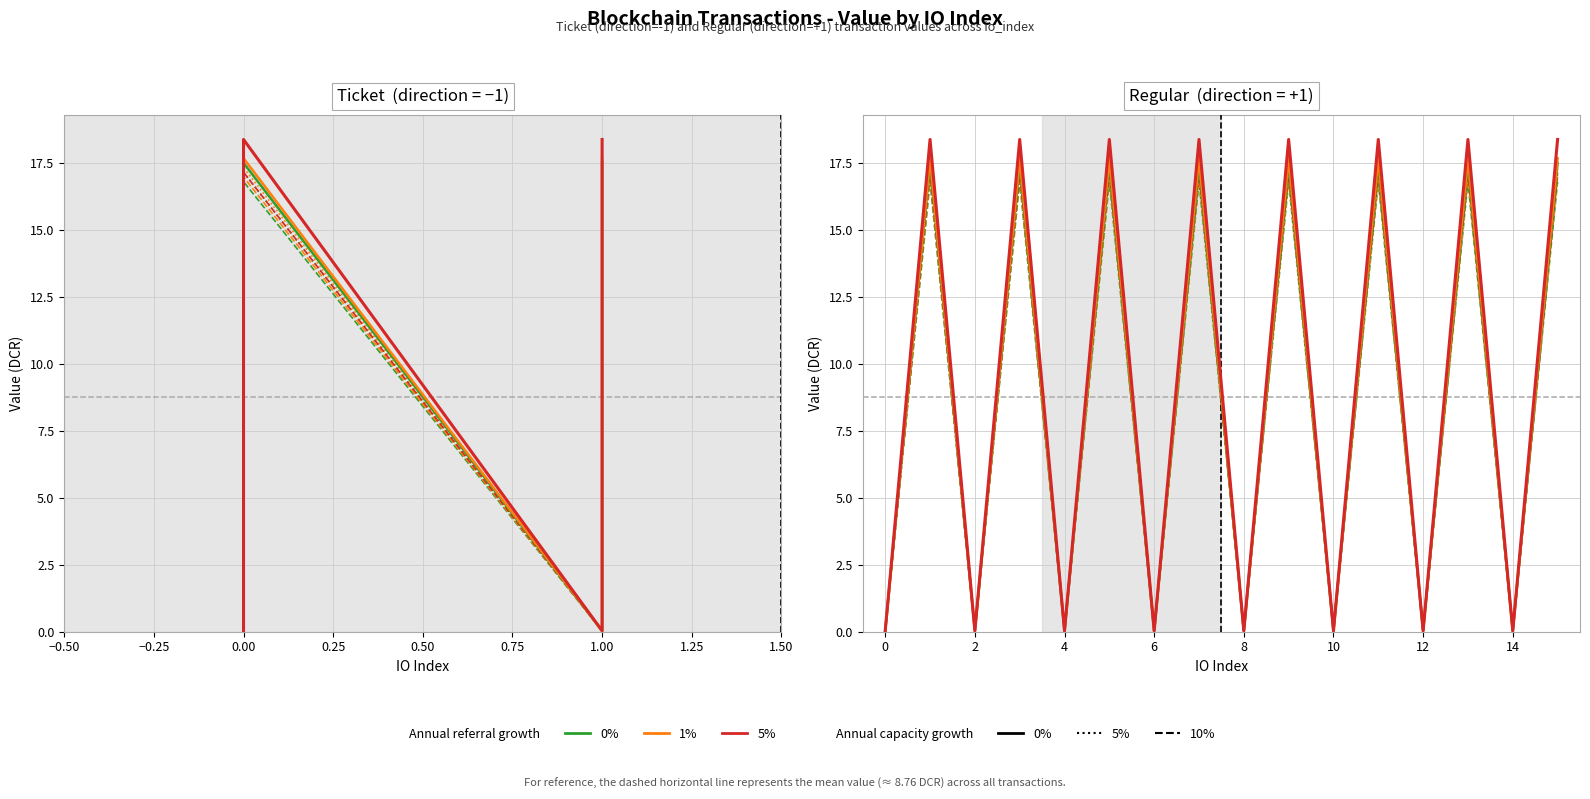

True or false: 1% and 5% cross at least once.

False